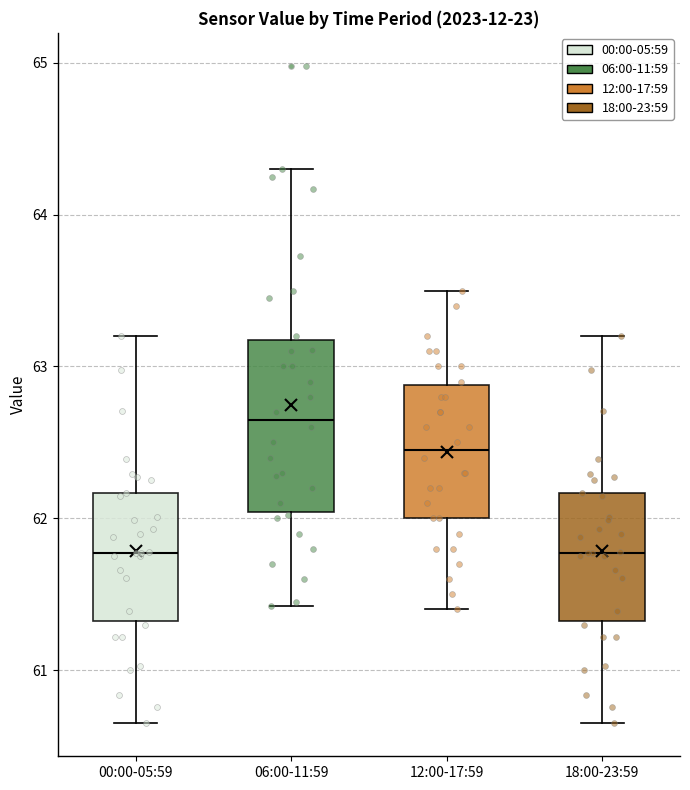

Which box's median line is the highest?

06:00-11:59